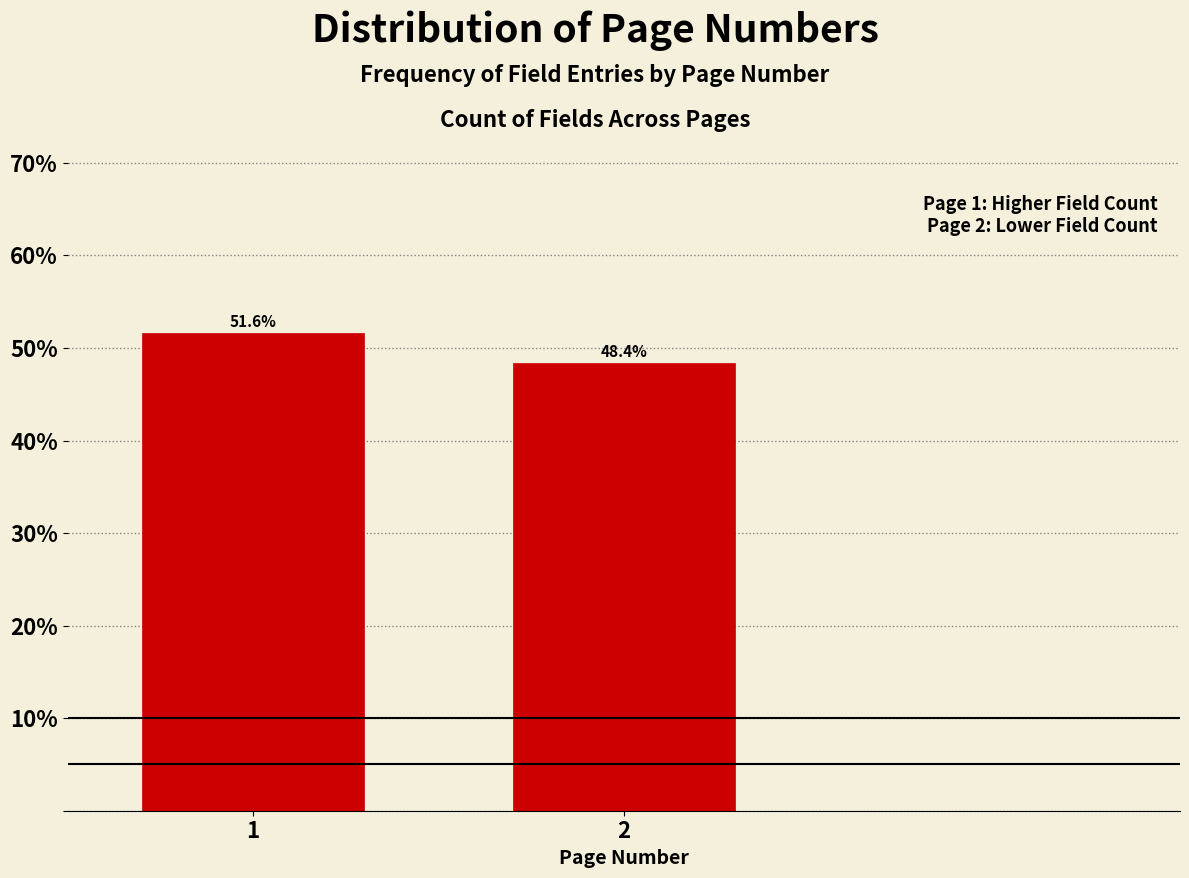

Reading left to right, extract all data points from this chart.

51.6	48.4